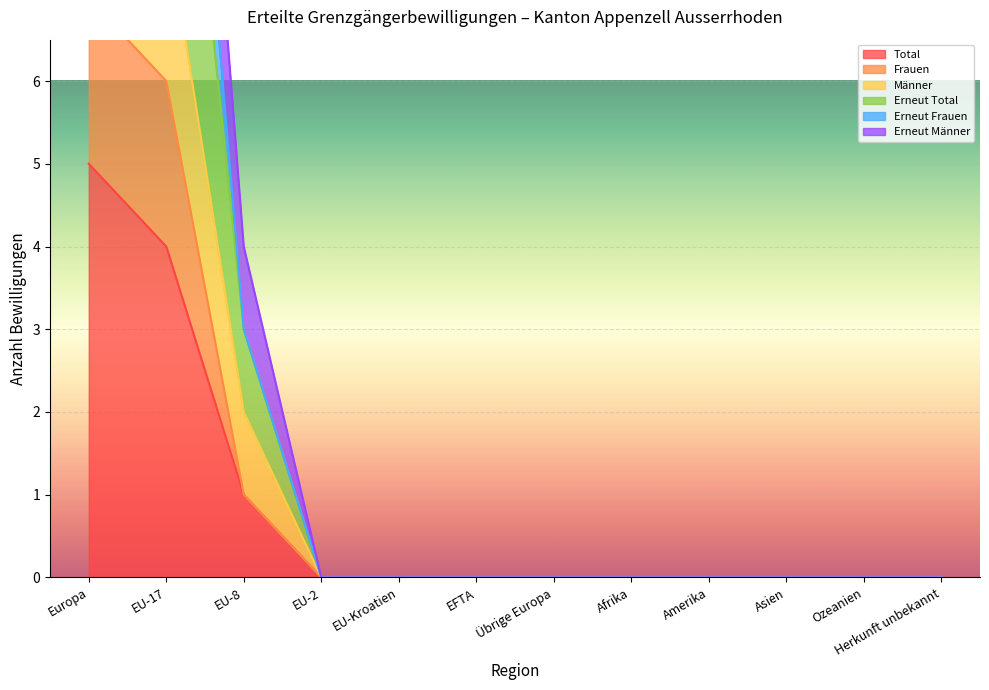

What is the difference between the maximum and second lowest values in the Erneut Männer series?

15